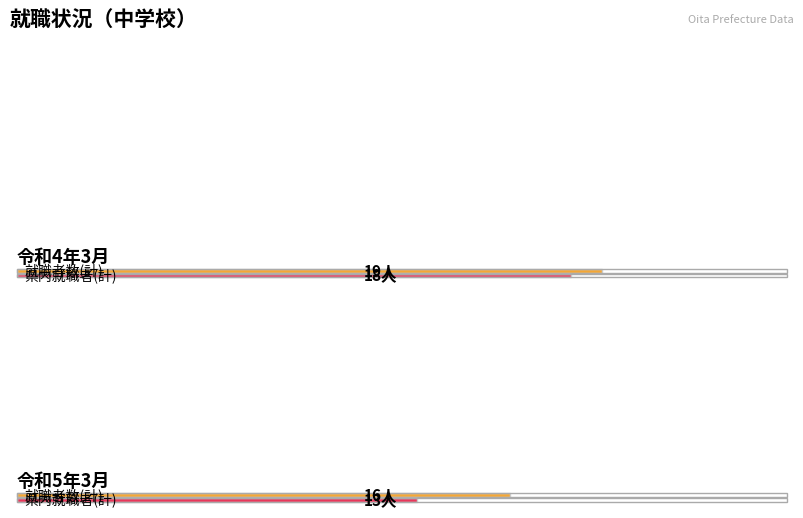

What is the maximum value for 就職者数(計)?

19